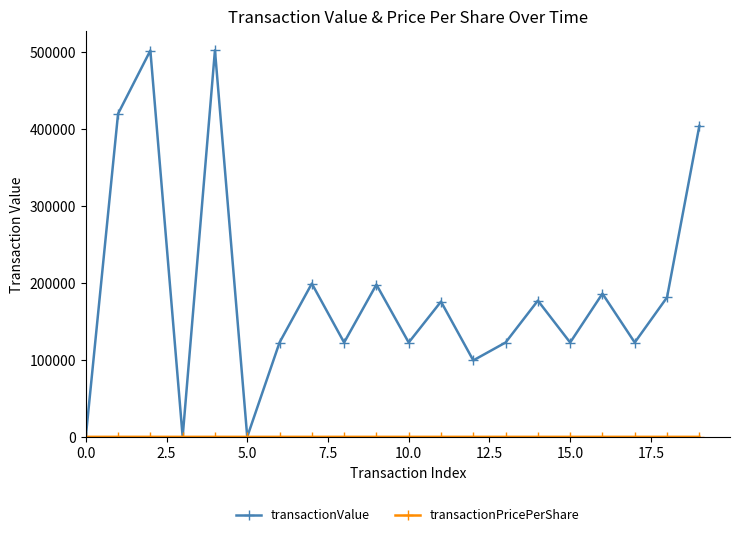

True or false: transactionValue has more than 2 points higher than both neighbors.

True